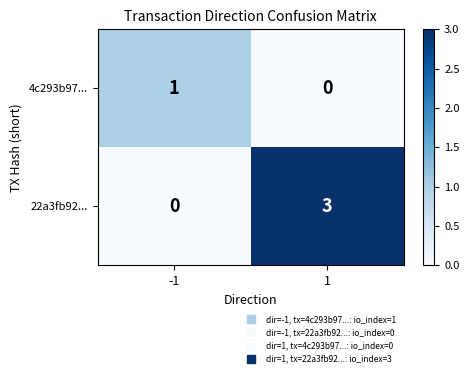

What is the sum of all 22a3fb92... values?

3